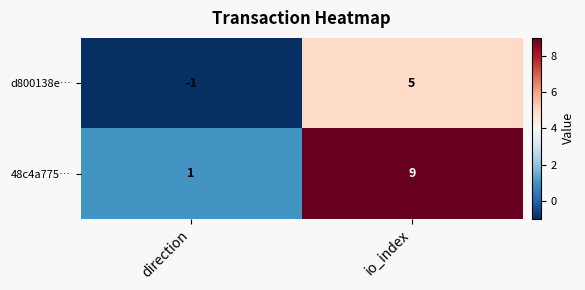

What is the spread (max minus min) of values at direction?

2